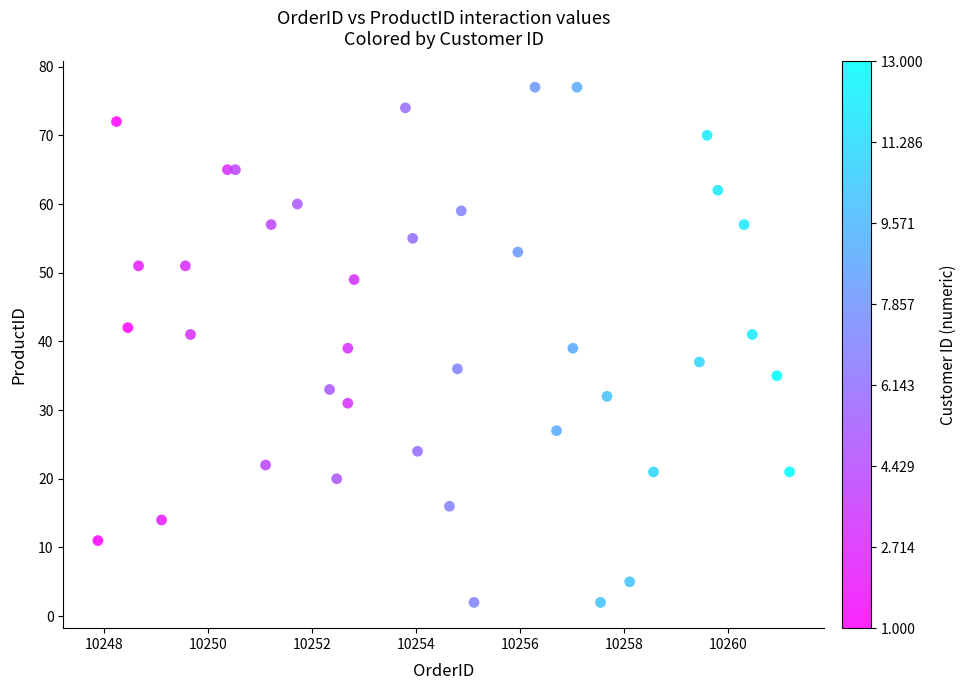

What is the range of Y values (max minus min)?

75